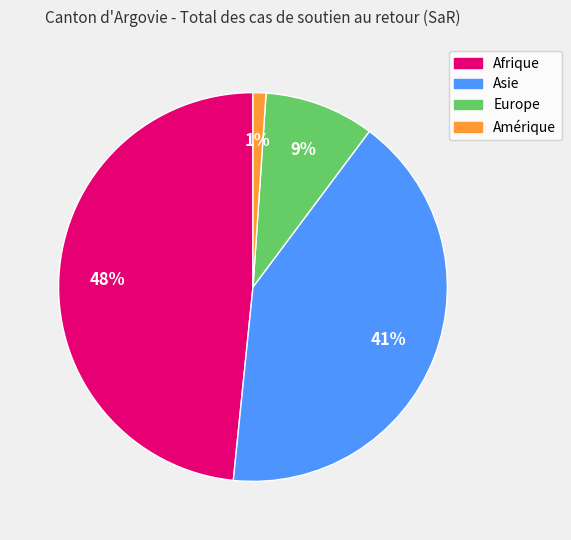

To the nearest percent, what is the average slice percentage?

25%